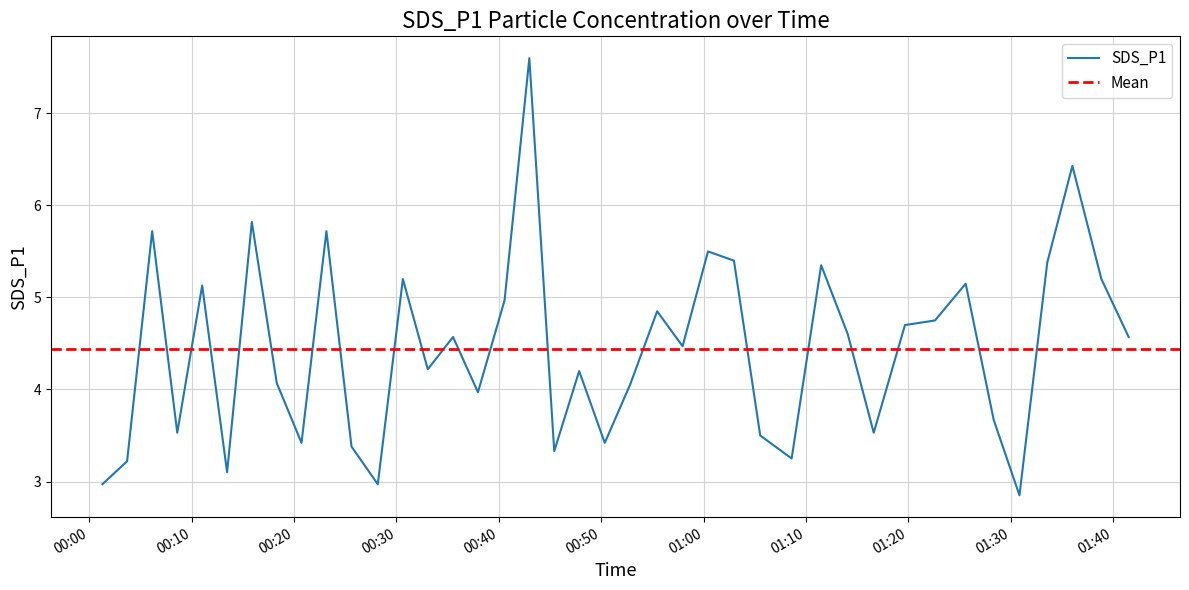

At which label does the data first exceed 4?

2022/05/25 00:06:09